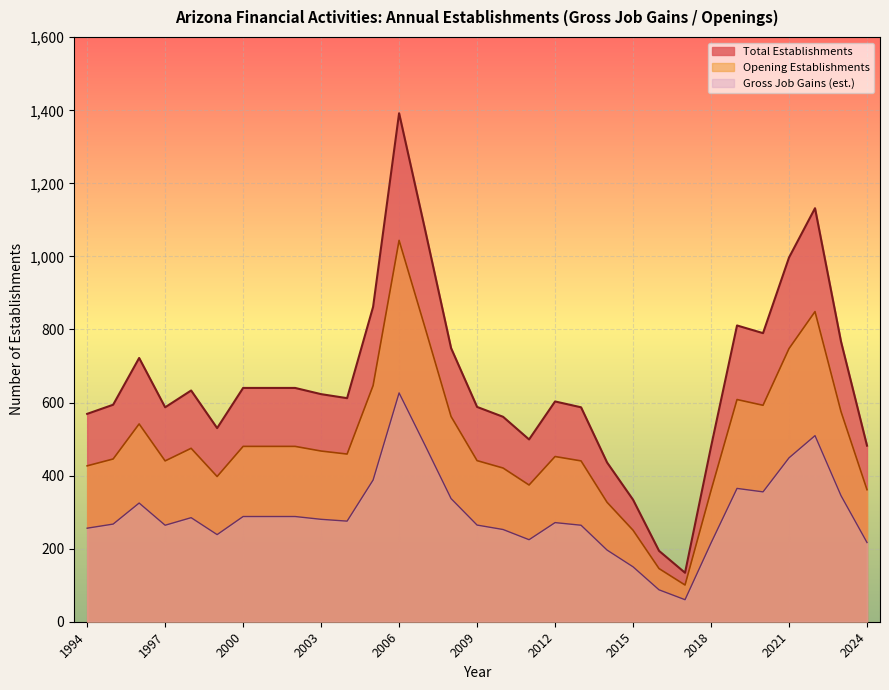

At which label does Total Establishments first exceed 612?

1996